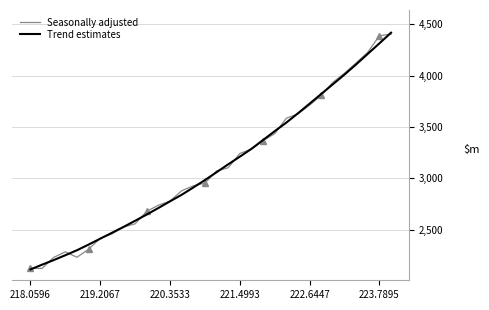

Is it true that Trend estimates equals 4544.5 at 8?

False